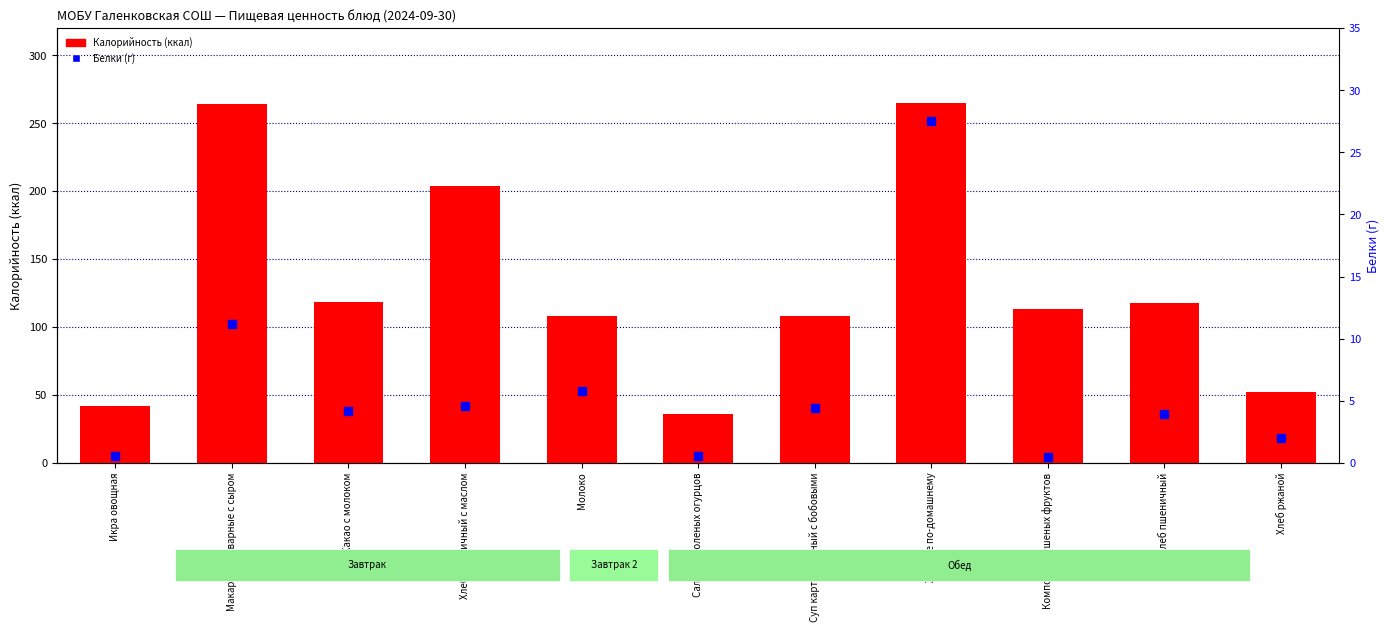

Which series has the widest spread of Y values?

Калорийность